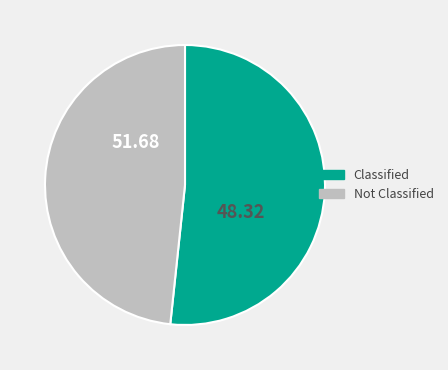

Is there any slice that represents more than half of the pie?

Yes